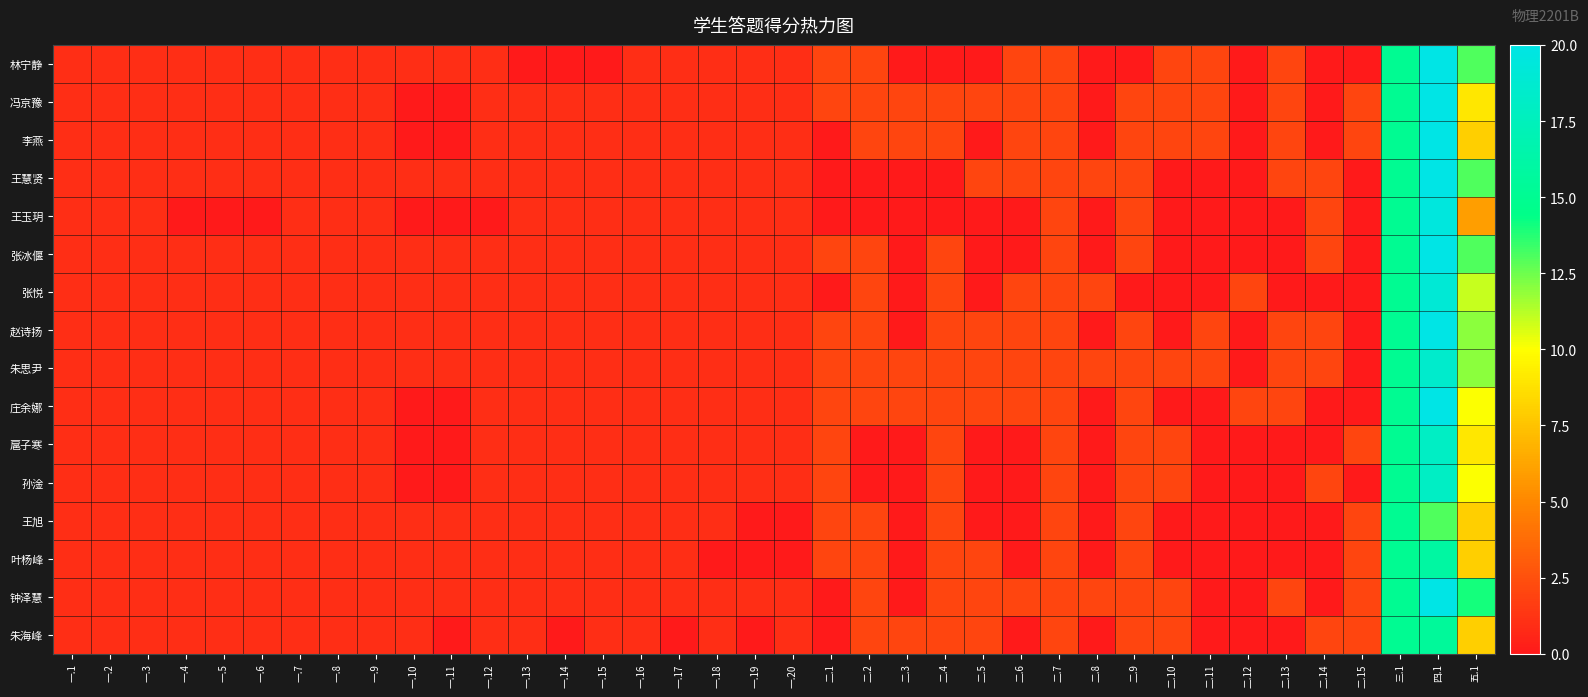

At which category does the chart reach its peak across all series?

四.1